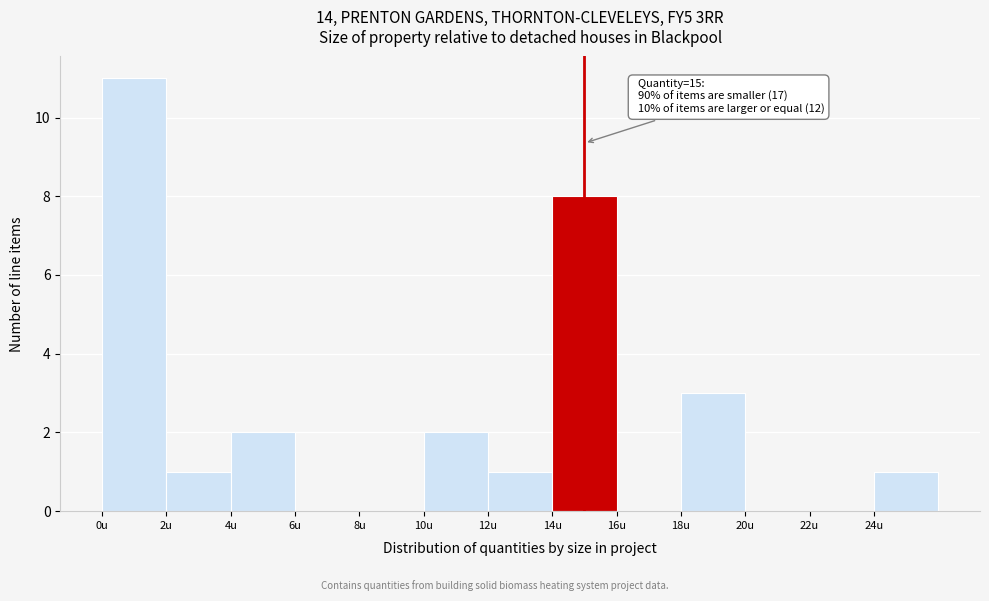

Which range on the x-axis has the tallest bar?

0 to 2